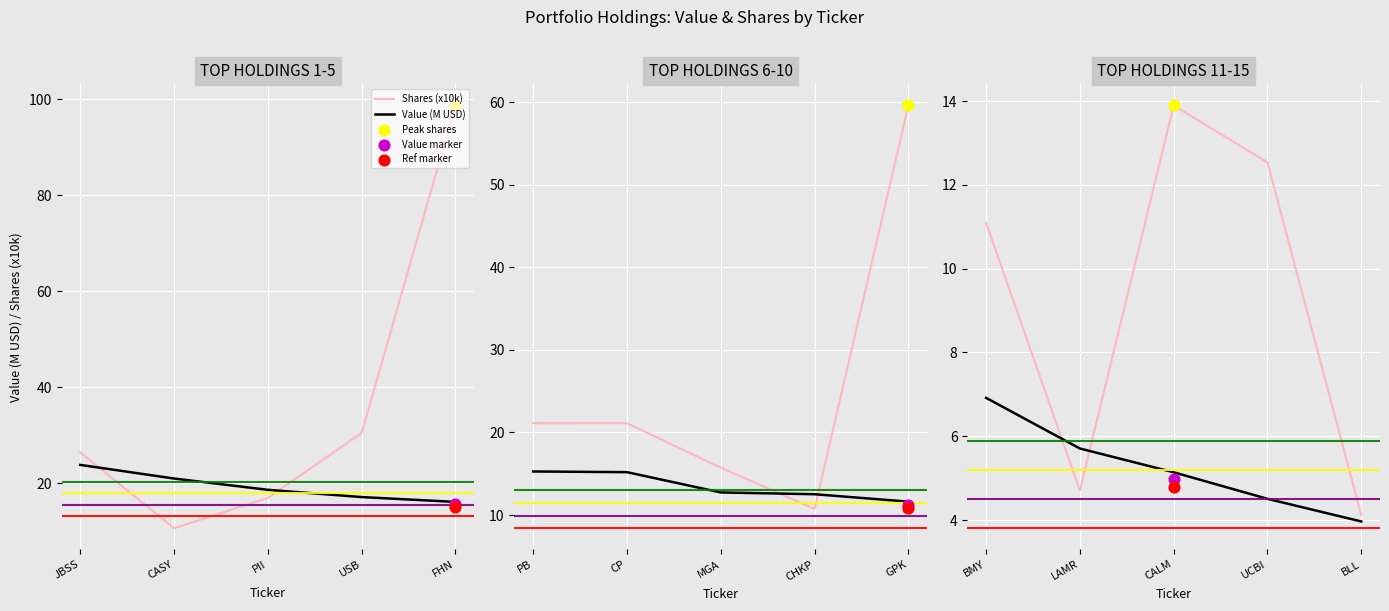

Is the value of Shares (x10k) at UCBI greater than the value of Value (M USD) at BMY?

Yes